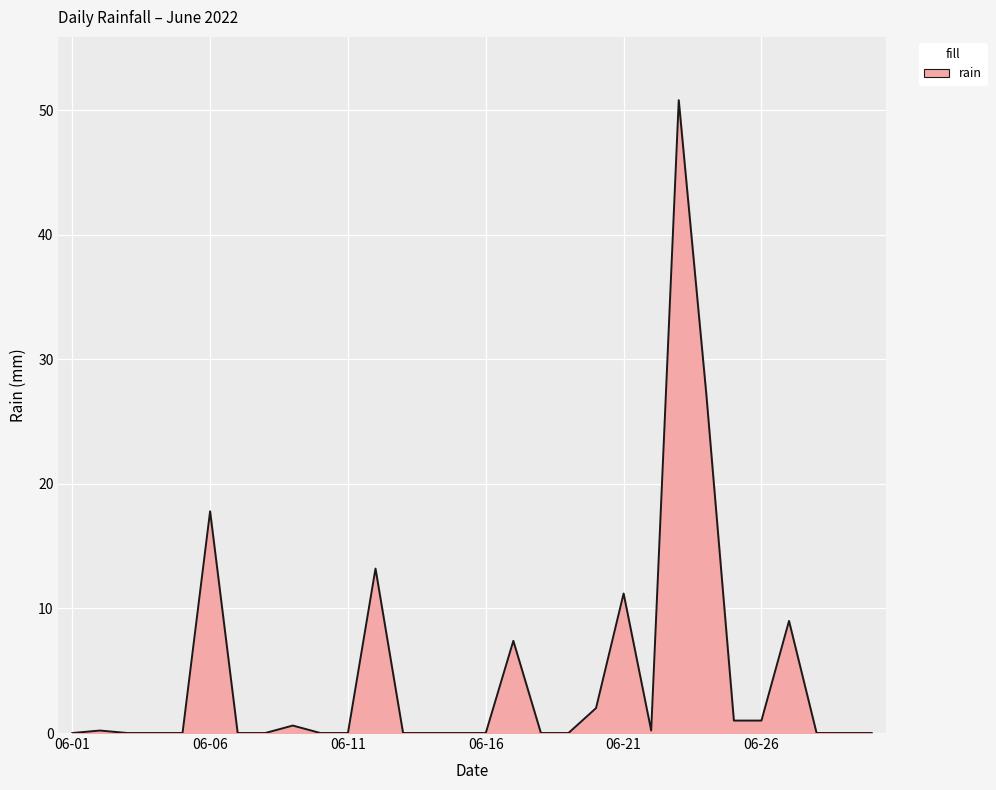

What is the difference between the maximum and minimum values?

50.8